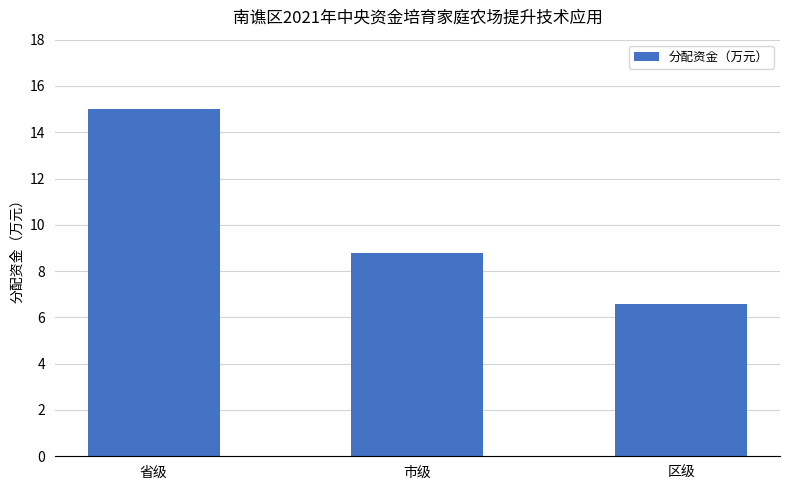

True or false: the data shows 8.8 at 市级.

True